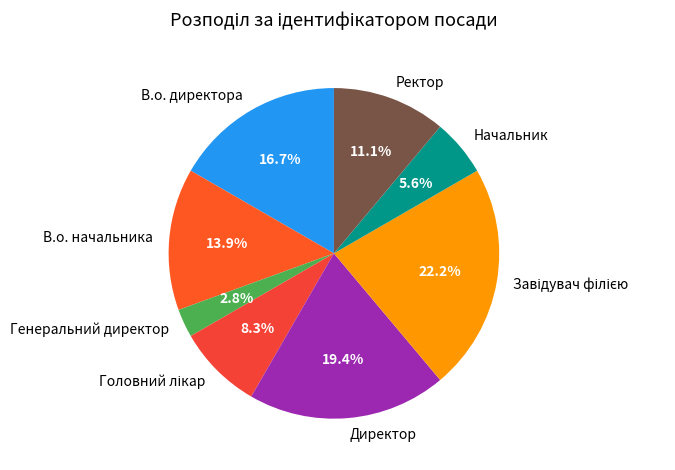

Which has a higher value, Начальник or Генеральний директор?

Начальник